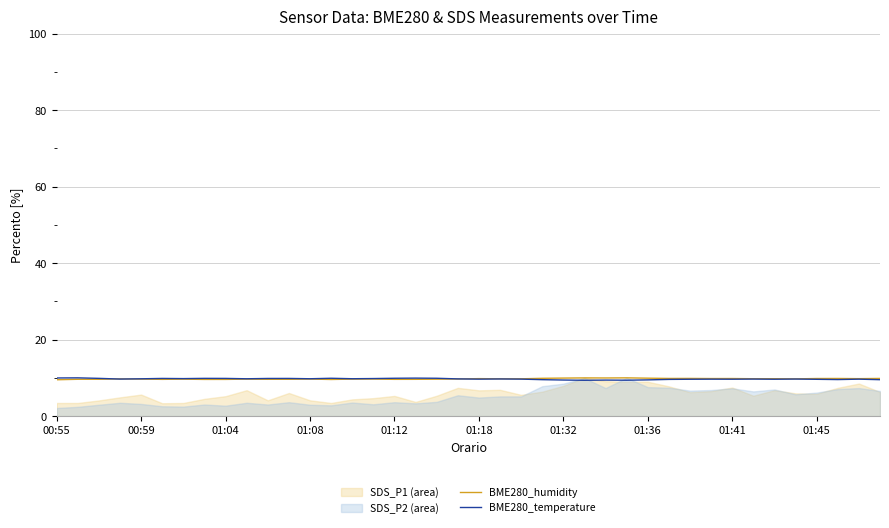

The value of BME280_temperature at 01:45 is 9.6. True or false?

True